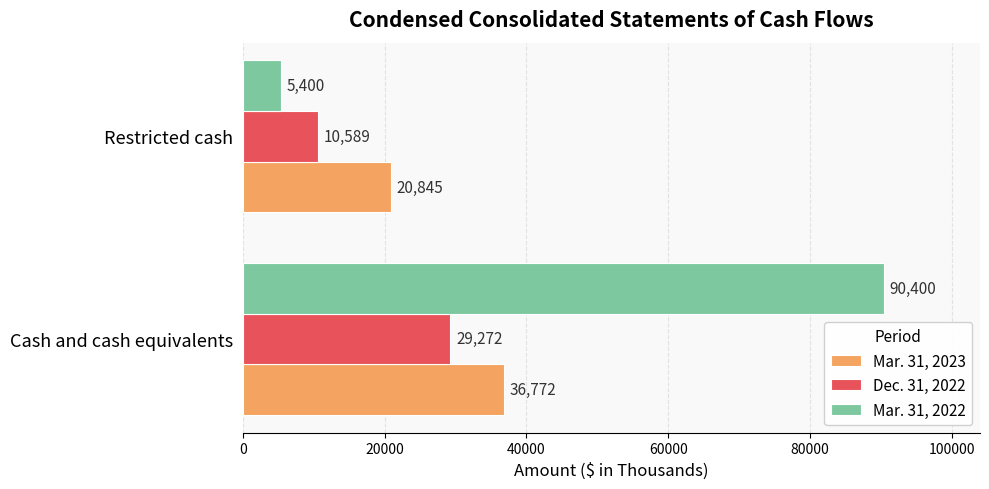

Between Cash and cash equivalents and Restricted cash, which series saw the biggest shift?

Mar. 31, 2022